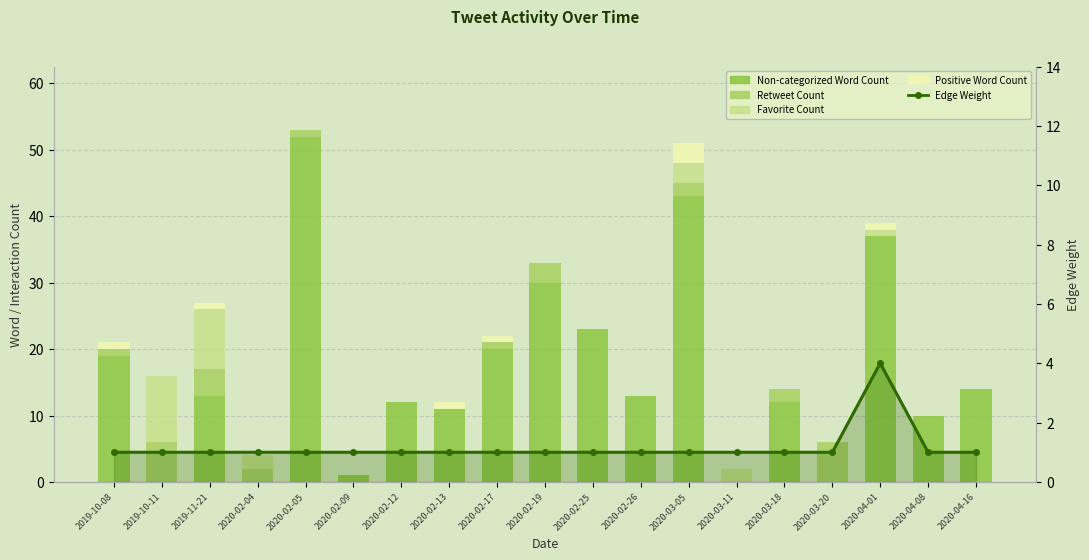

Reading right to left, what are all the values shown in this chart?

Non-categorized Word Count: 2020-04-16=14	2020-04-08=10	2020-04-01=37	2020-03-20=0	2020-03-18=12	2020-03-11=0	2020-03-05=43	2020-02-26=13	2020-02-25=23	2020-02-19=30	2020-02-17=20	2020-02-13=11	2020-02-12=12	2020-02-09=1	2020-02-05=52	2020-02-04=0	2019-11-21=13	2019-10-11=0	2019-10-08=19
Retweet Count: 2020-04-16=0	2020-04-08=0	2020-04-01=0	2020-03-20=6	2020-03-18=2	2020-03-11=0	2020-03-05=2	2020-02-26=0	2020-02-25=0	2020-02-19=3	2020-02-17=1	2020-02-13=0	2020-02-12=0	2020-02-09=0	2020-02-05=1	2020-02-04=2	2019-11-21=4	2019-10-11=6	2019-10-08=1
Favorite Count: 2020-04-16=0	2020-04-08=0	2020-04-01=1	2020-03-20=0	2020-03-18=0	2020-03-11=2	2020-03-05=3	2020-02-26=0	2020-02-25=0	2020-02-19=0	2020-02-17=0	2020-02-13=0	2020-02-12=0	2020-02-09=0	2020-02-05=0	2020-02-04=2	2019-11-21=9	2019-10-11=10	2019-10-08=0
Positive Word Count: 2020-04-16=0	2020-04-08=0	2020-04-01=1	2020-03-20=0	2020-03-18=0	2020-03-11=0	2020-03-05=3	2020-02-26=0	2020-02-25=0	2020-02-19=0	2020-02-17=1	2020-02-13=1	2020-02-12=0	2020-02-09=0	2020-02-05=0	2020-02-04=0	2019-11-21=1	2019-10-11=0	2019-10-08=1
Edge Weight: 2020-04-16=1	2020-04-08=1	2020-04-01=4	2020-03-20=1	2020-03-18=1	2020-03-11=1	2020-03-05=1	2020-02-26=1	2020-02-25=1	2020-02-19=1	2020-02-17=1	2020-02-13=1	2020-02-12=1	2020-02-09=1	2020-02-05=1	2020-02-04=1	2019-11-21=1	2019-10-11=1	2019-10-08=1